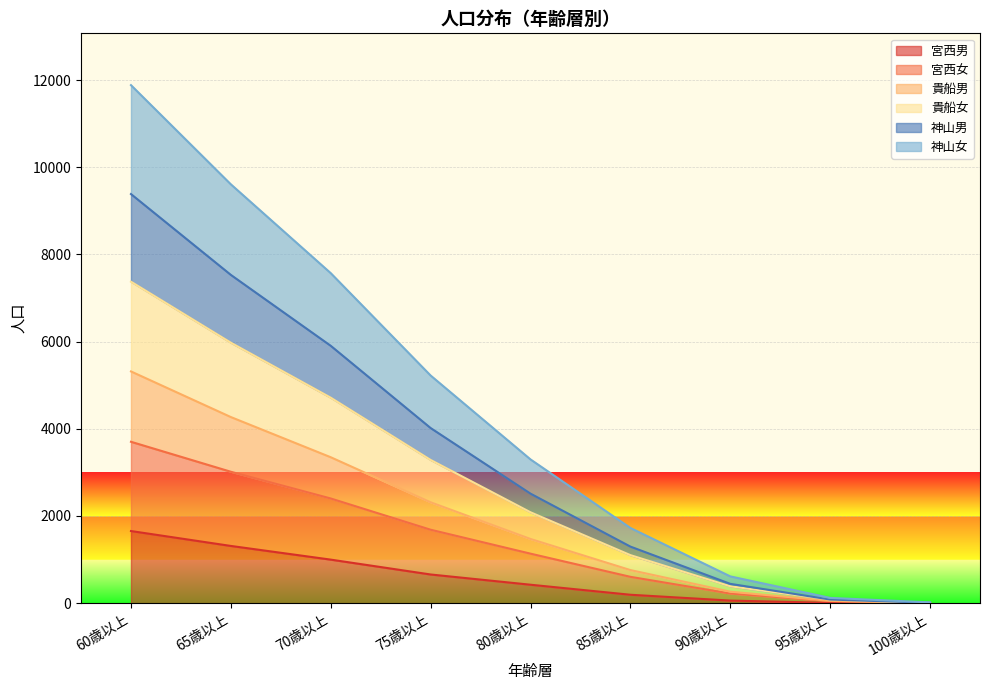

How many lines are shown in the chart?

6